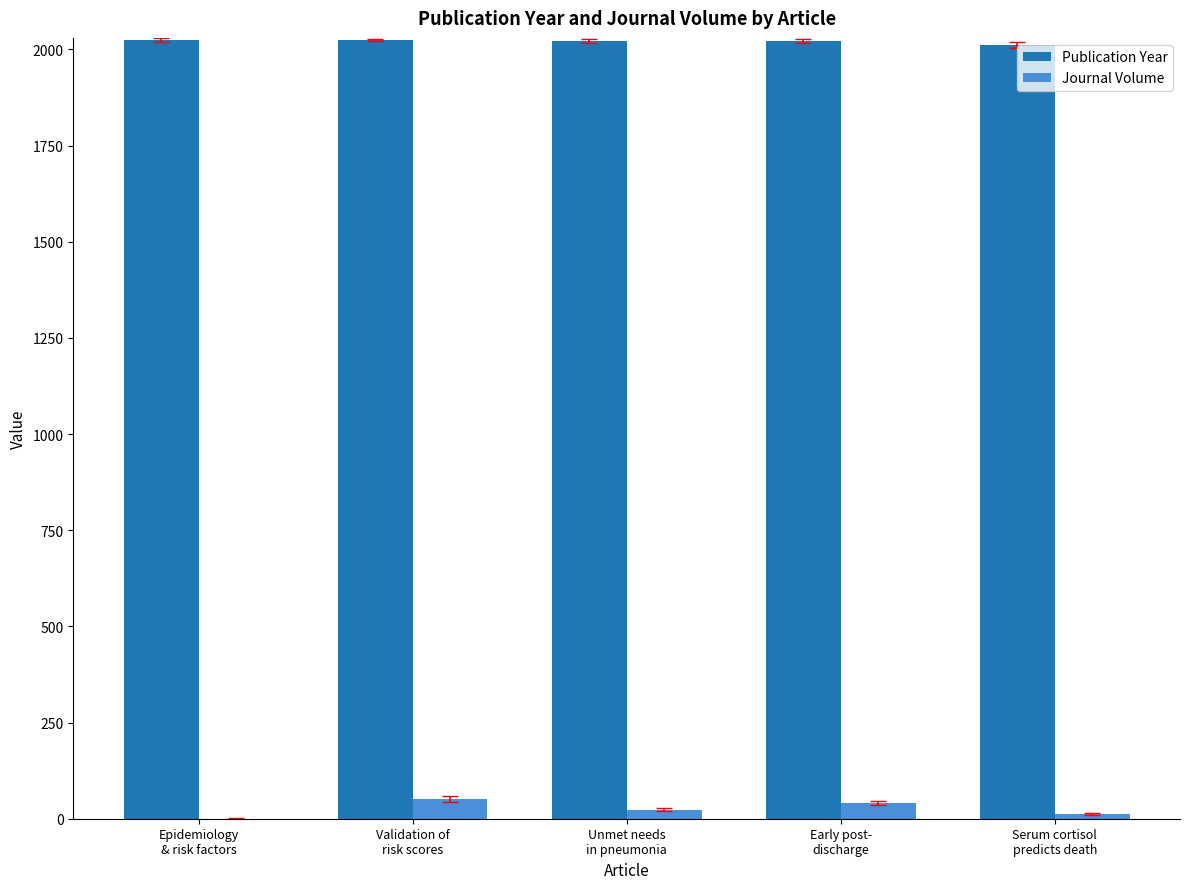

Which series has the largest total across all categories?

Publication Year